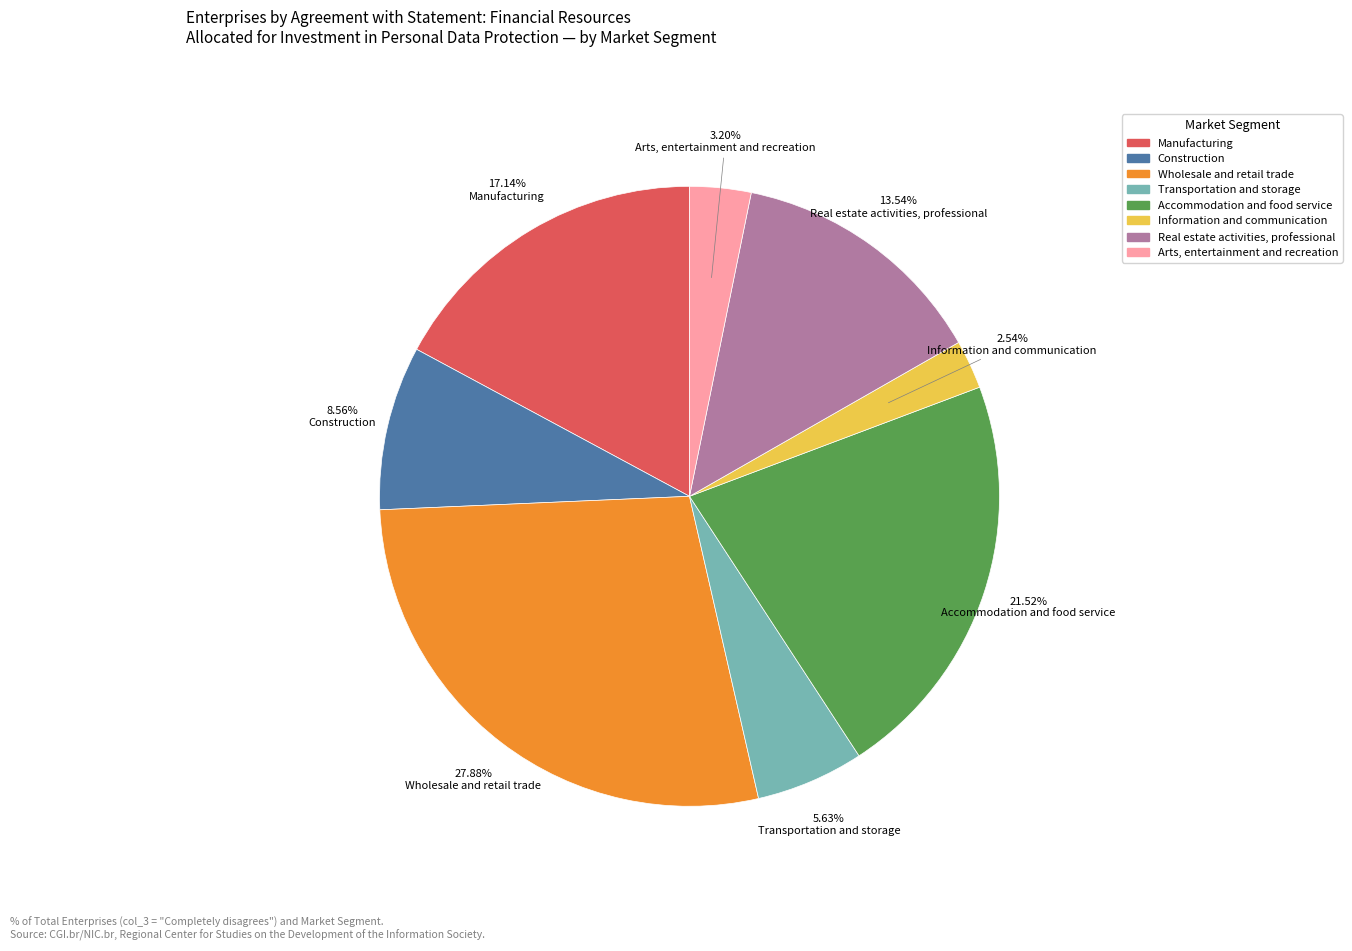

What is the ratio of the value at Construction to the value at Arts, entertainment and recreation?

2.7